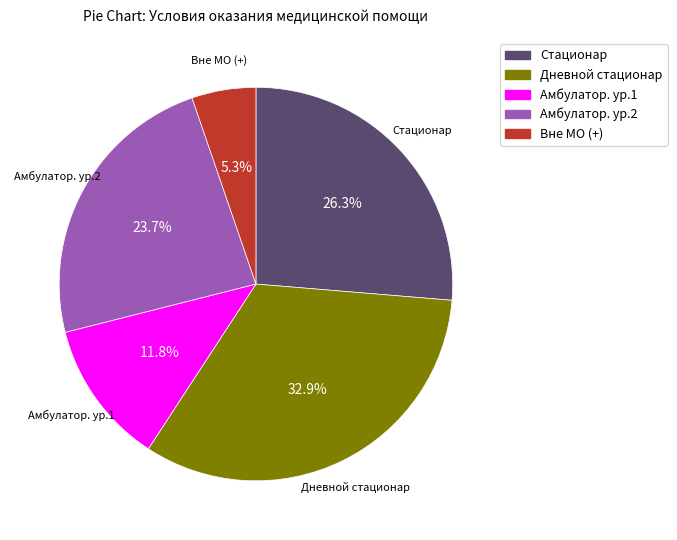

Is there a majority slice in this chart?

No